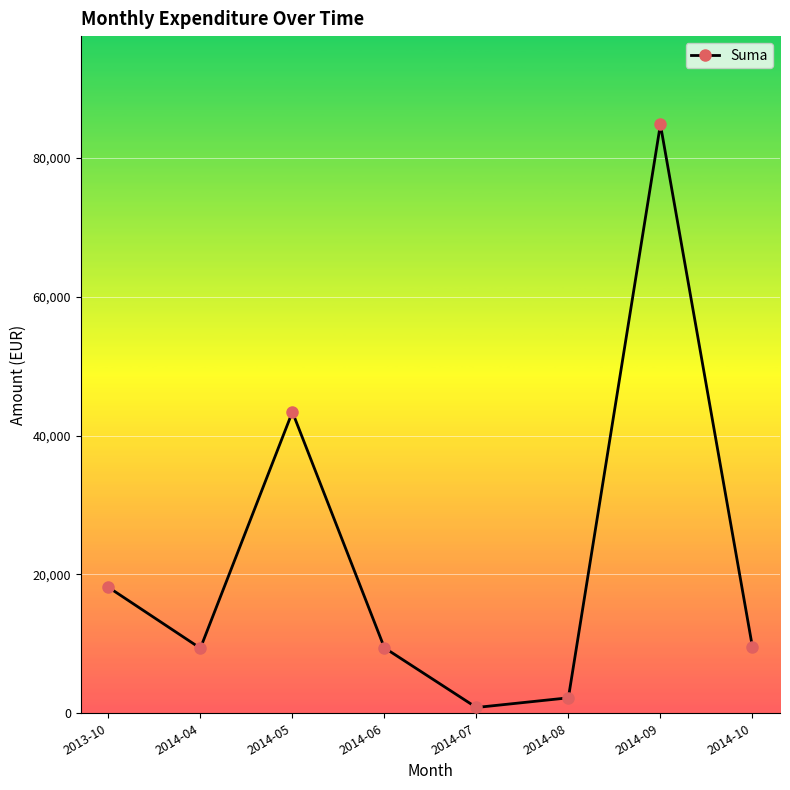

What is the label of the 4th point from the left?

2014-06